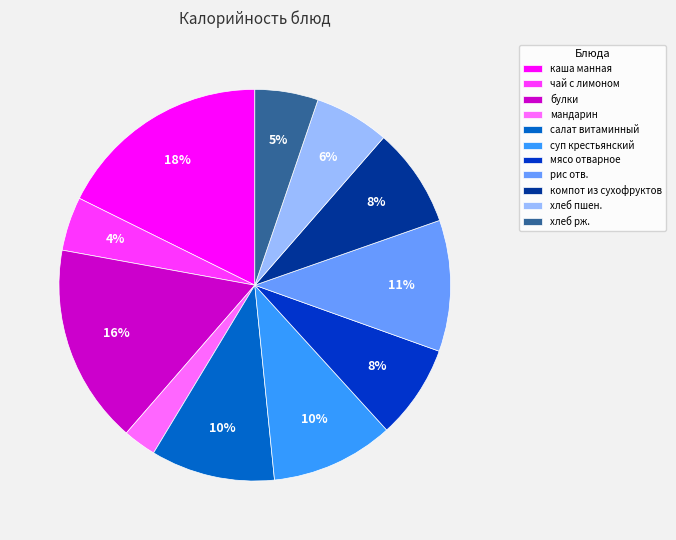

How many slices are in this pie chart?

11